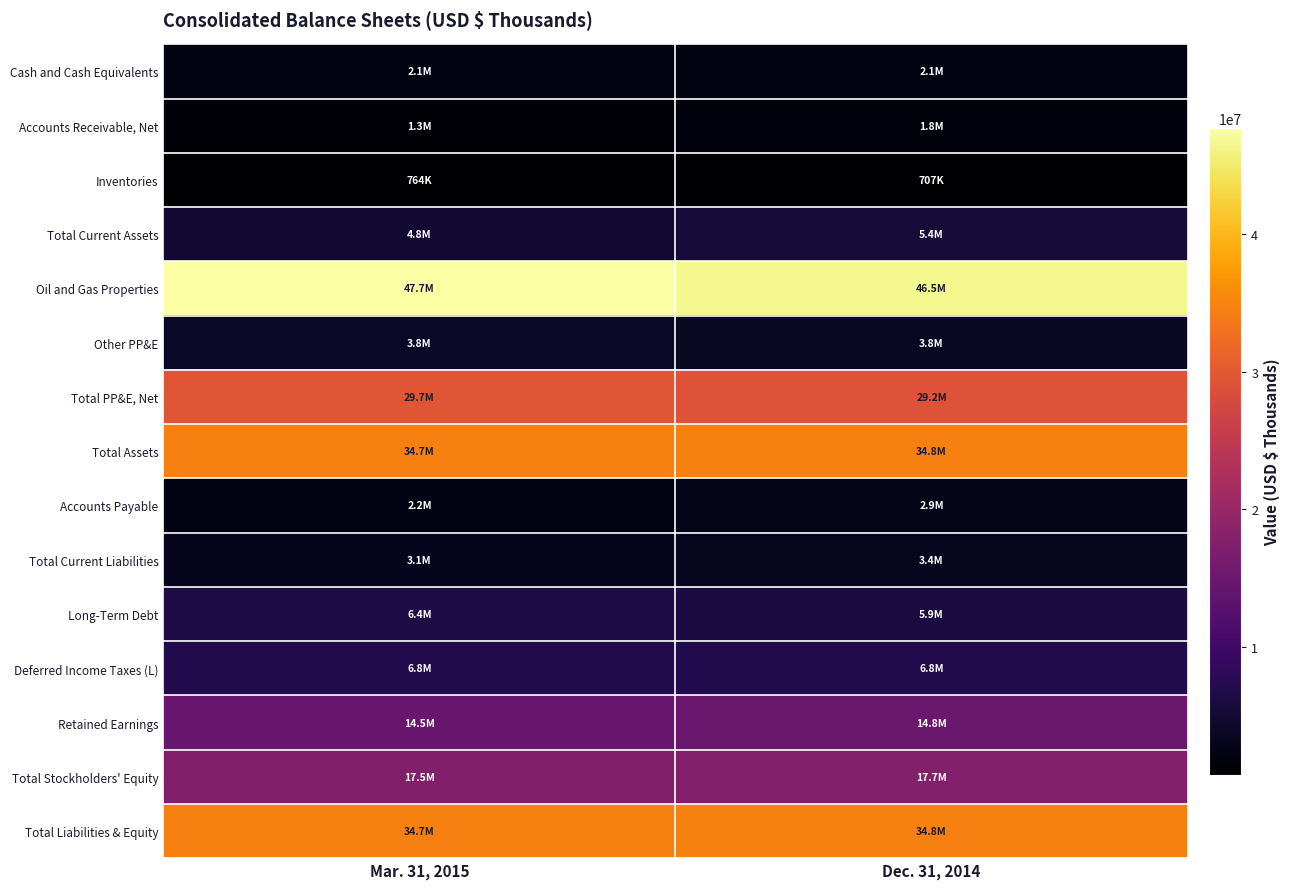

Reading left to right, list all the values displayed in this chart.

Cash and Cash Equivalents: Mar. 31, 2015=2127419	Dec. 31, 2014=2087213
Accounts Receivable, Net: Mar. 31, 2015=1266582	Dec. 31, 2014=1779311
Inventories: Mar. 31, 2015=764206	Dec. 31, 2014=706597
Total Current Assets: Mar. 31, 2015=4793368	Dec. 31, 2014=5416021
Oil and Gas Properties: Mar. 31, 2015=47727944	Dec. 31, 2014=46503532
Other PP&E: Mar. 31, 2015=3849210	Dec. 31, 2014=3750958
Total PP&E, Net: Mar. 31, 2015=29721721	Dec. 31, 2014=29172644
Total Assets: Mar. 31, 2015=34692454	Dec. 31, 2014=34762687
Accounts Payable: Mar. 31, 2015=2182041	Dec. 31, 2014=2860548
Total Current Liabilities: Mar. 31, 2015=3094752	Dec. 31, 2014=3384308
Long-Term Debt: Mar. 31, 2015=6393690	Dec. 31, 2014=5903354
Deferred Income Taxes (L): Mar. 31, 2015=6774446	Dec. 31, 2014=6822946
Retained Earnings: Mar. 31, 2015=14501816	Dec. 31, 2014=14763098
Total Stockholders' Equity: Mar. 31, 2015=17470498	Dec. 31, 2014=17712582
Total Liabilities & Equity: Mar. 31, 2015=34692454	Dec. 31, 2014=34762687